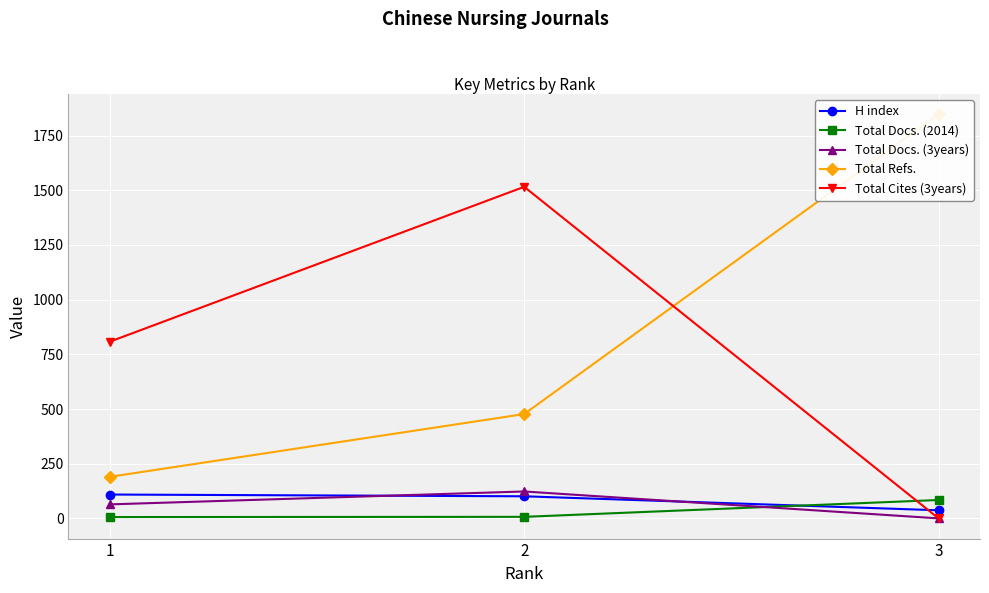

Does the chart display data point markers on the line(s)?

Yes